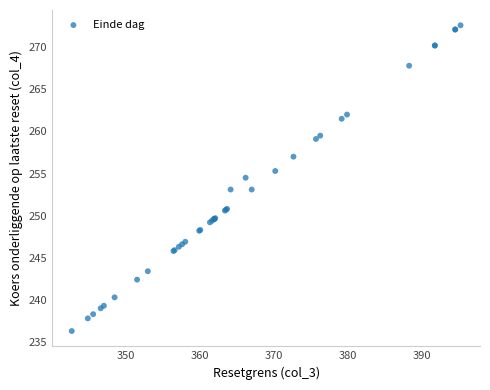

What Y value in the scatter plot is closest to 254?

254.5